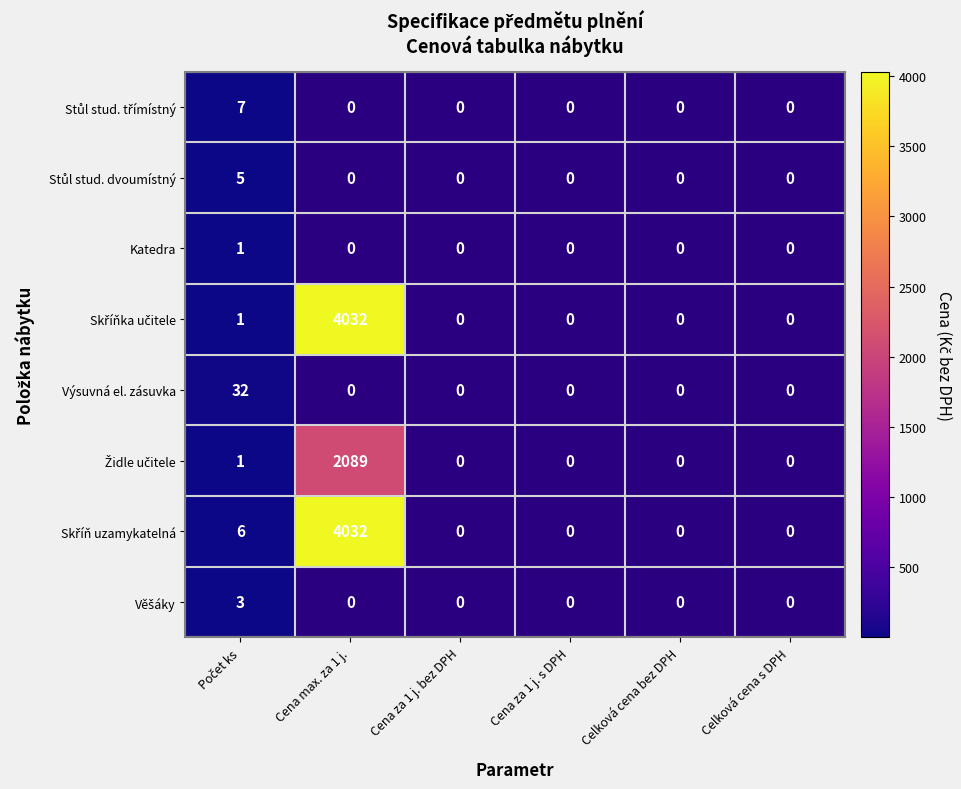

List the labels in order of Katedra value, smallest first.

Cena max. za 1 j., Cena za 1 j. bez DPH, Cena za 1 j. s DPH, Celková cena bez DPH, Celková cena s DPH, Počet ks